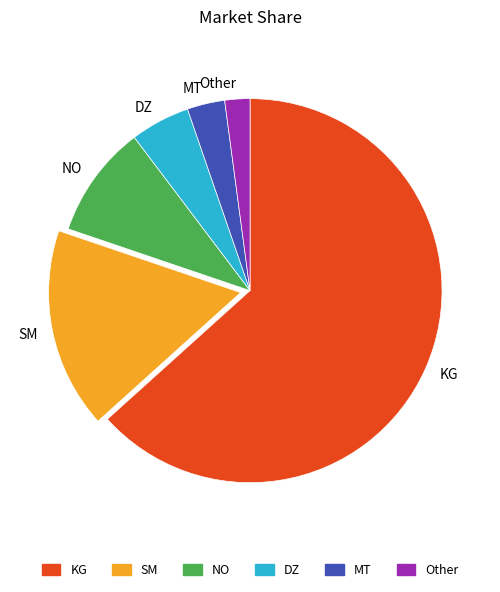

Rank the categories by value from highest to lowest.

KG, SM, NO, DZ, MT, Other